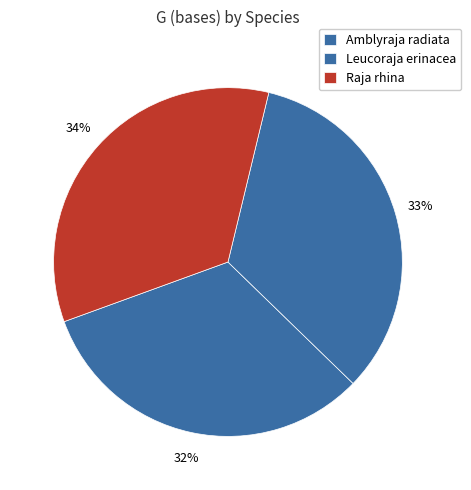

Approximately how many times larger is the value at Leucoraja erinacea compared to Raja rhina?

1.0